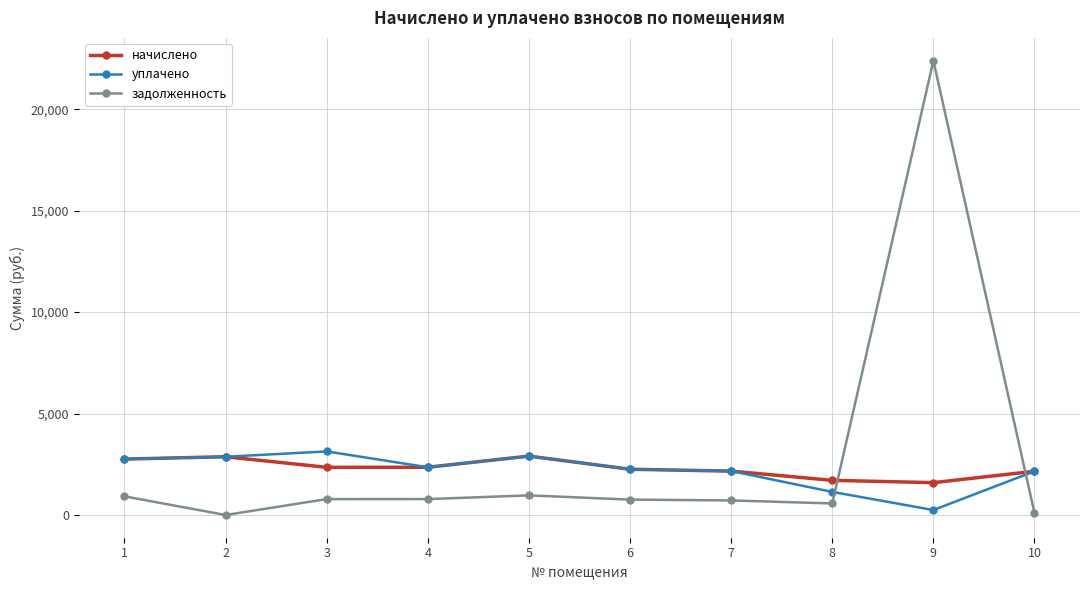

How many times do начислено and задолженность cross each other?

2